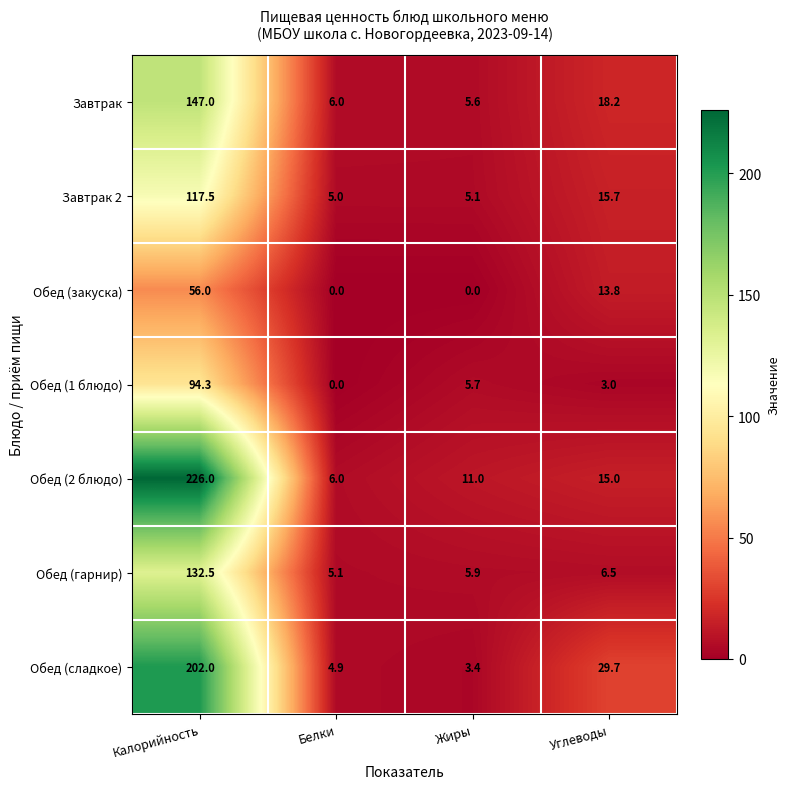

Which series has the largest range (max minus min)?

Обед (2 блюдо)